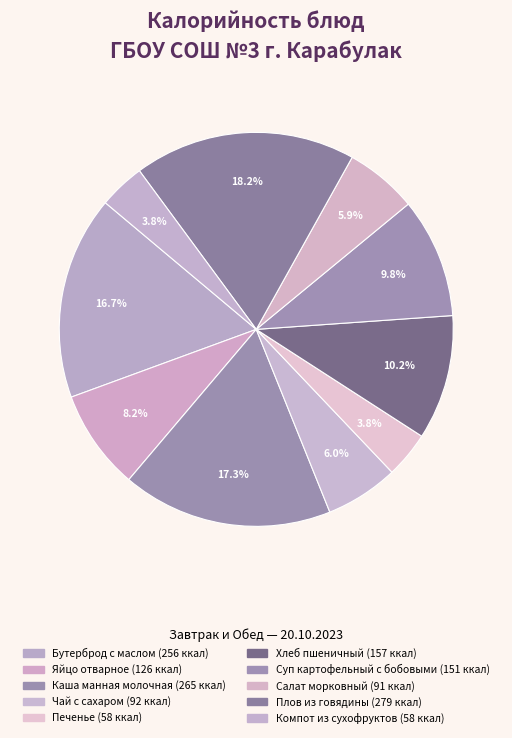

To the nearest percent, what is the difference between the Чай с сахаром and Каша манная молочная slice percentages?

11%